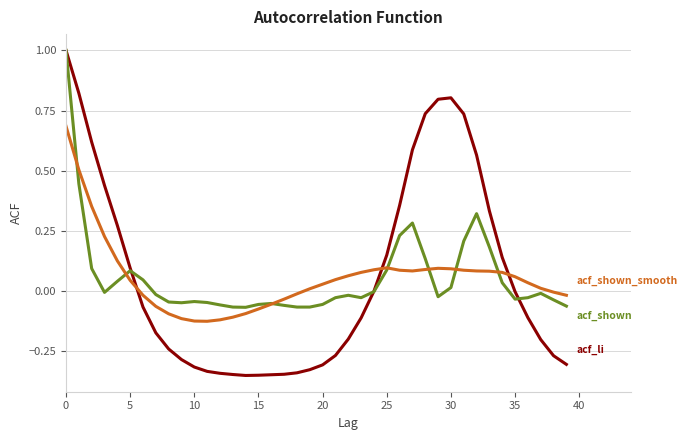

What is the maximum value shown in the chart?

1.0